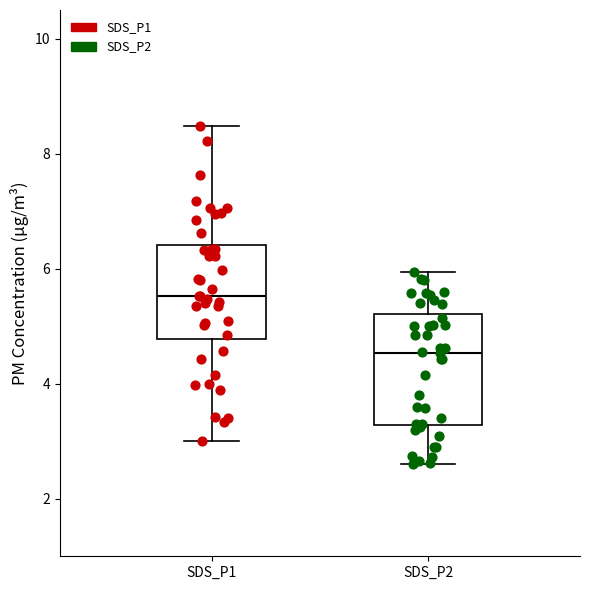

Which box's median line is the highest?

SDS_P1